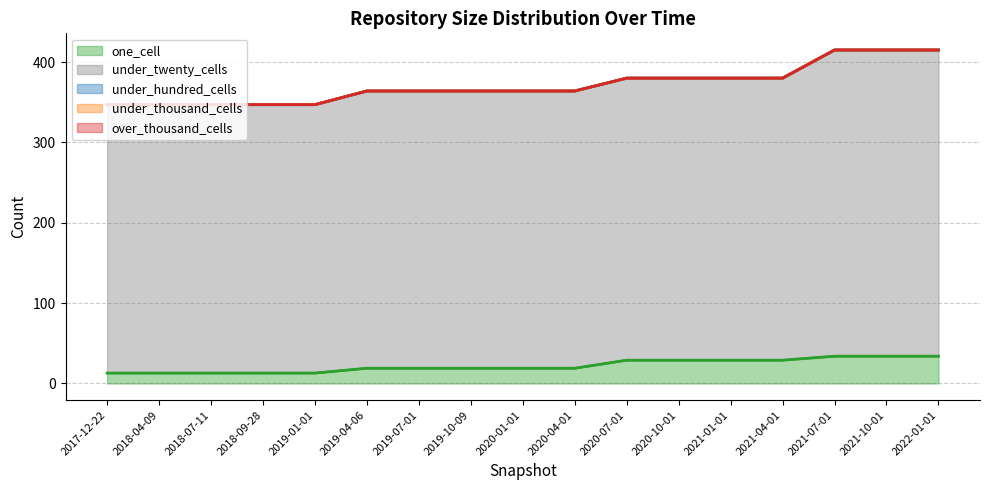

At how many categories does at least one series exceed 68?

17